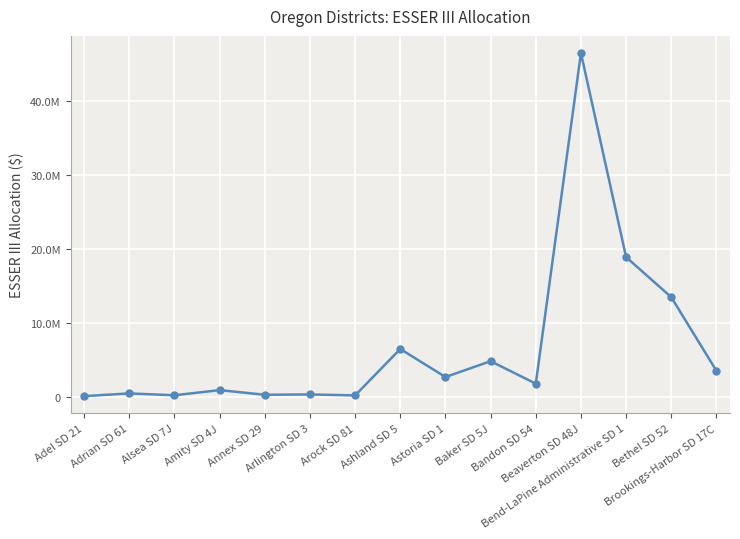

Reading right to left, what are all the values shown in this chart?

Brookings-Harbor SD 17C=3503568.4	Bethel SD 52=13451695.6	Bend-LaPine Administrative SD 1=18862980.6	Beaverton SD 48J=46425044.0	Bandon SD 54=1775027.6	Baker SD 5J=4810773.8	Astoria SD 1=2671388.3	Ashland SD 5=6460019.2	Arock SD 81=188830.8	Arlington SD 3=317157.7	Annex SD 29=276597.6	Amity SD 4J=901761.0	Alsea SD 7J=205784.8	Adrian SD 61=455525.0	Adel SD 21=90000.0